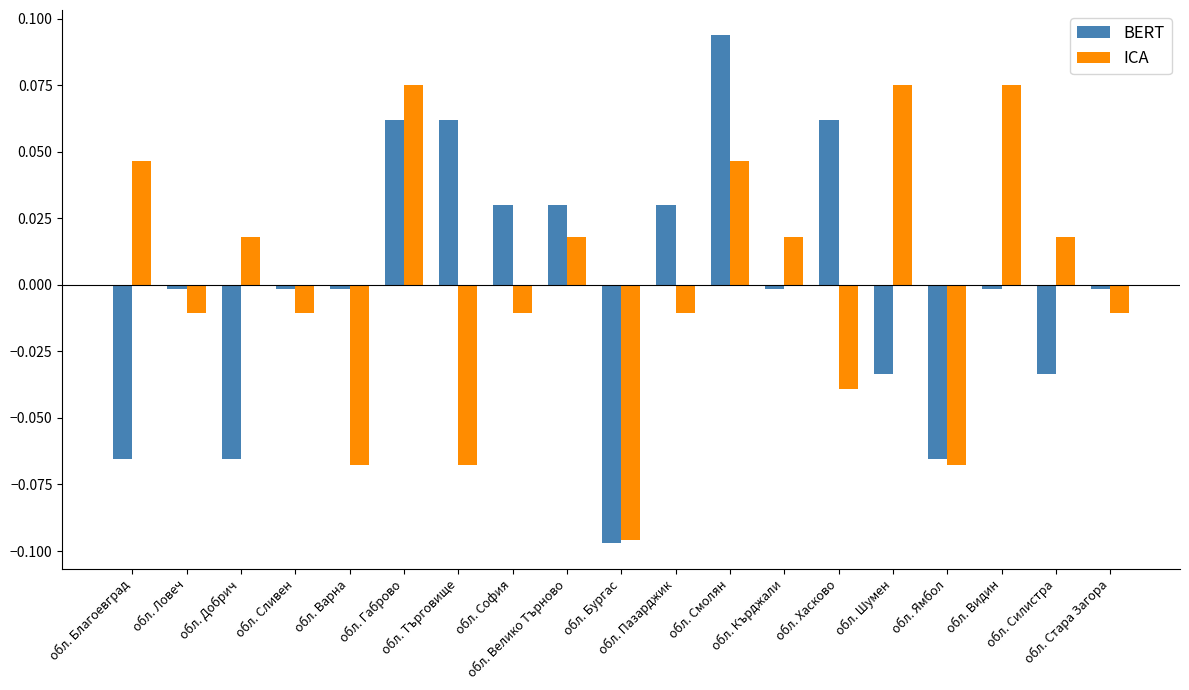

List the series in order of their peak value, lowest first.

ICA, BERT